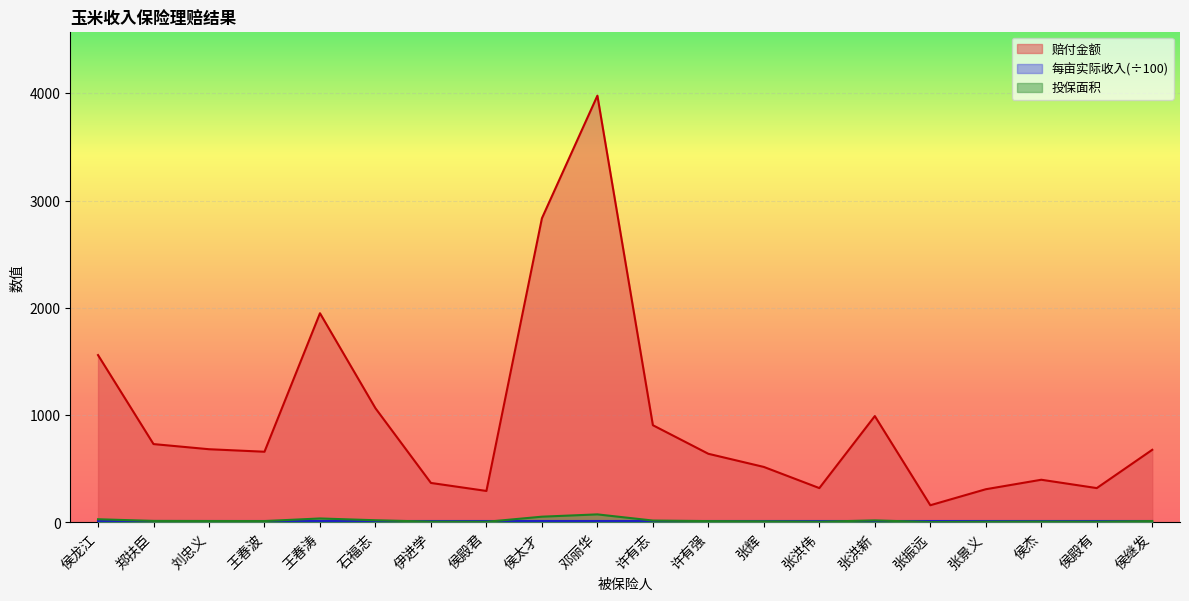

How many values in the 赔付金额 series are below 676?

10